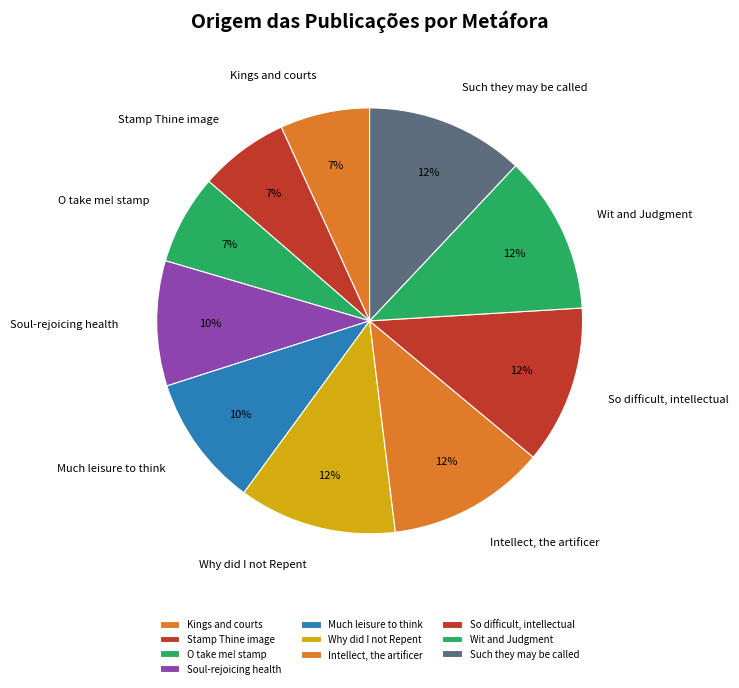

Count the number of slices in the pie.

10